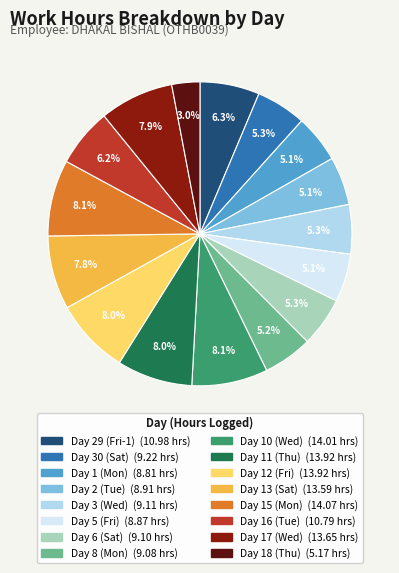

What portion of the pie excludes Day 8 (Mon)?

94.8%